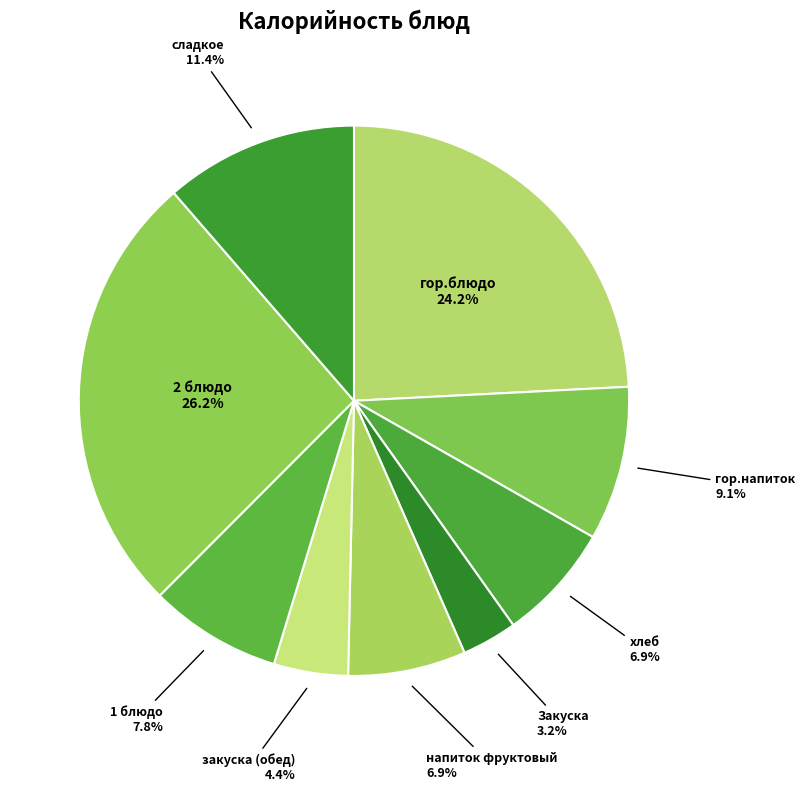

What is the largest slice in the pie chart?

2 блюдо